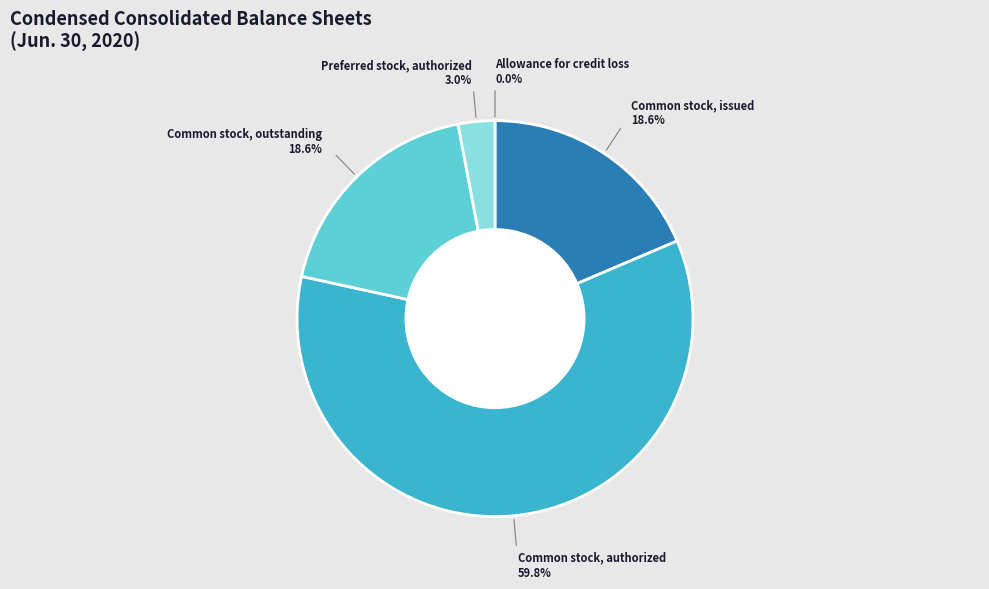

What percentage is NOT represented by Preferred stock, authorized?

97.0%